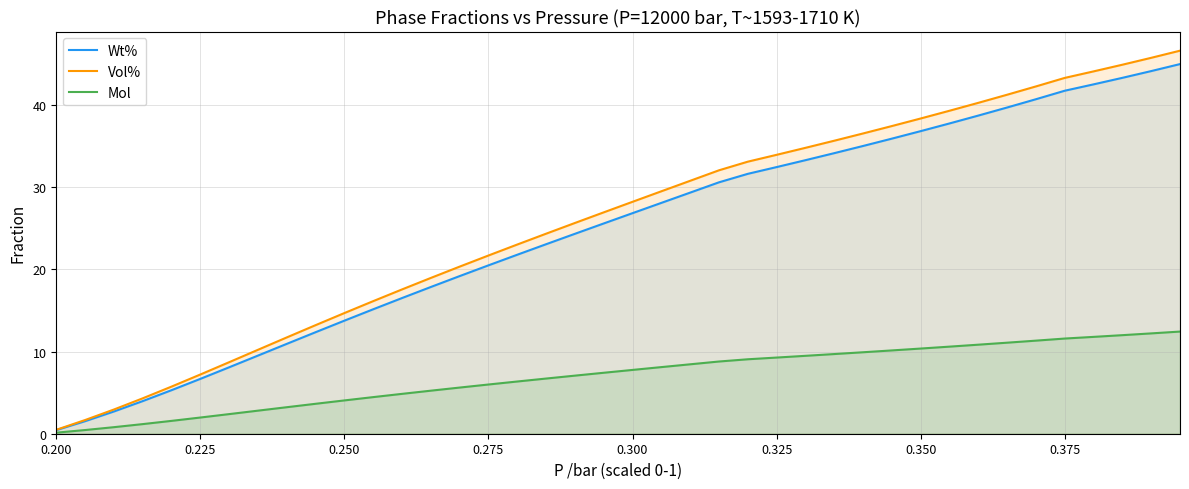

Which series has the widest spread of values?

Vol%